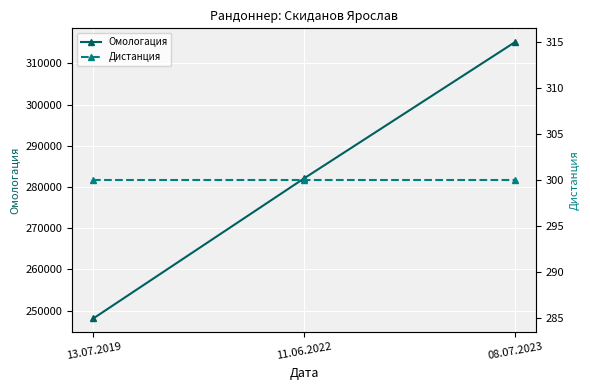

True or false: Омологация has a value of 546459 at 08.07.2023.

False